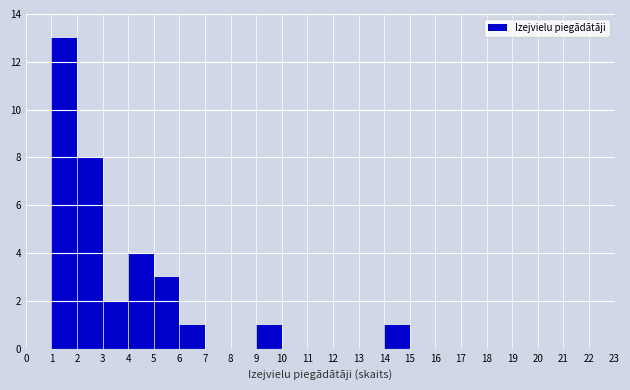

What is the height of the bar covering 2 to 3 on the x-axis? The values are not printed on the chart, so give them approximately, as read against the axis.

8